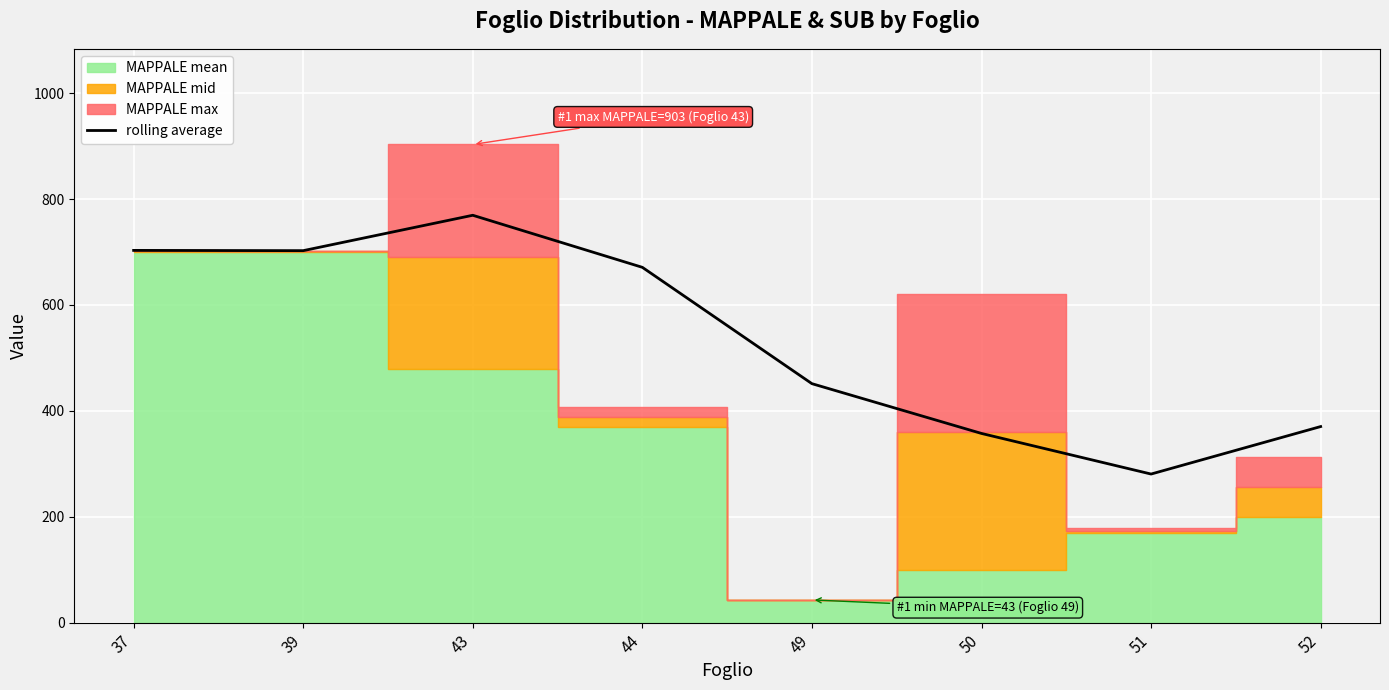

Rank the categories by value from lowest to highest.

51, 50, 52, 49, 44, 39, 37, 43